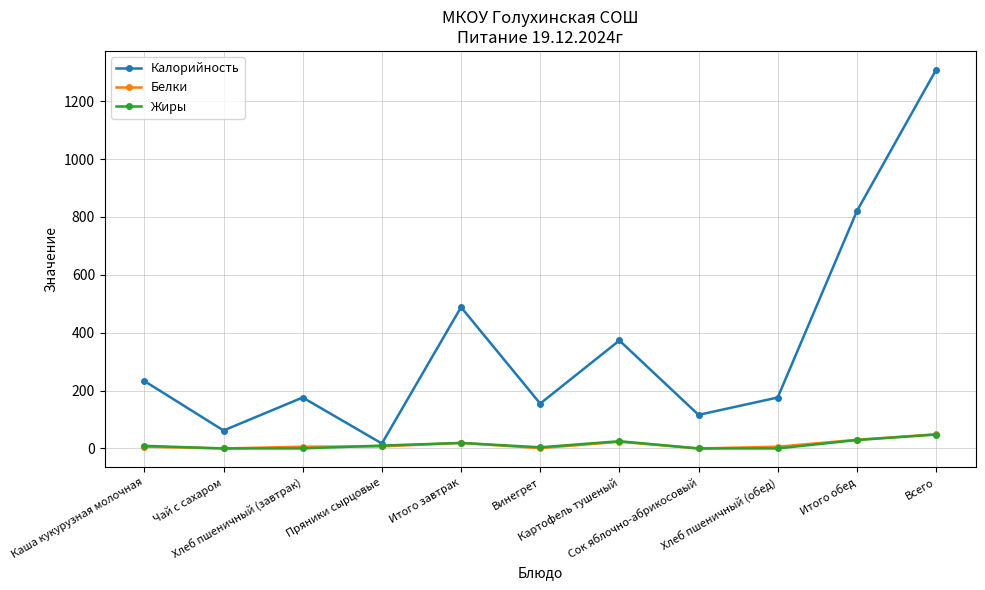

What is the maximum value shown in the chart?

1308